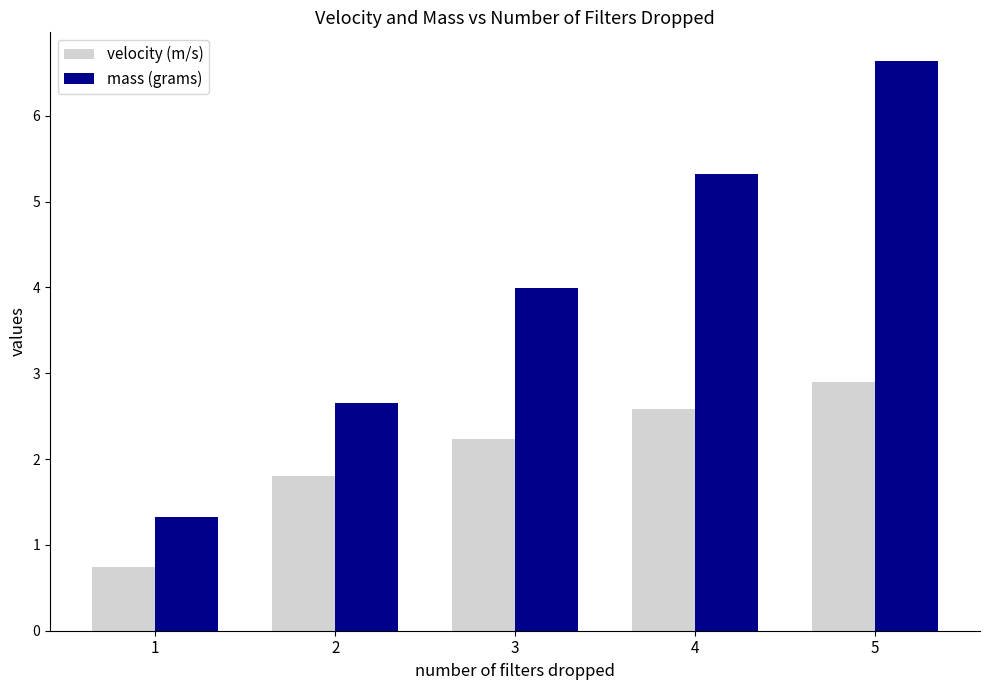

At which label does mass (grams) first exceed 3?

3